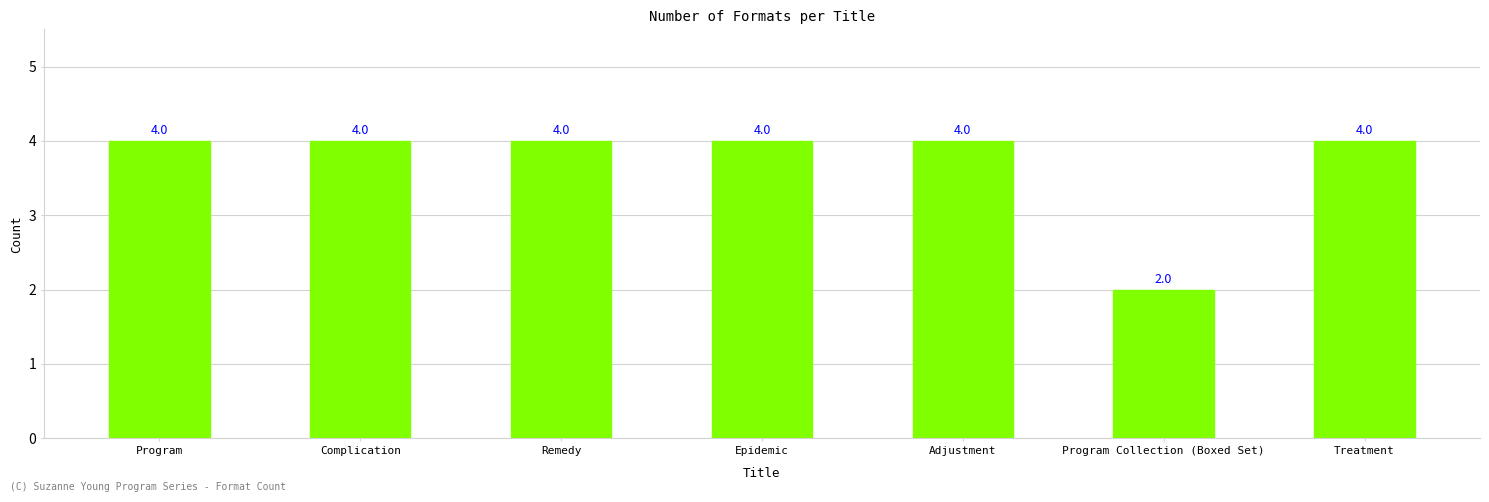

How many values are between 4 and 5?

6